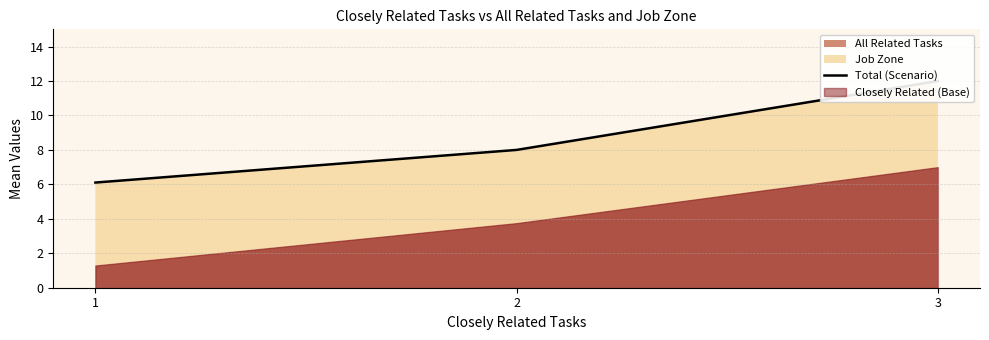

Which label corresponds to the largest value in the chart?

3